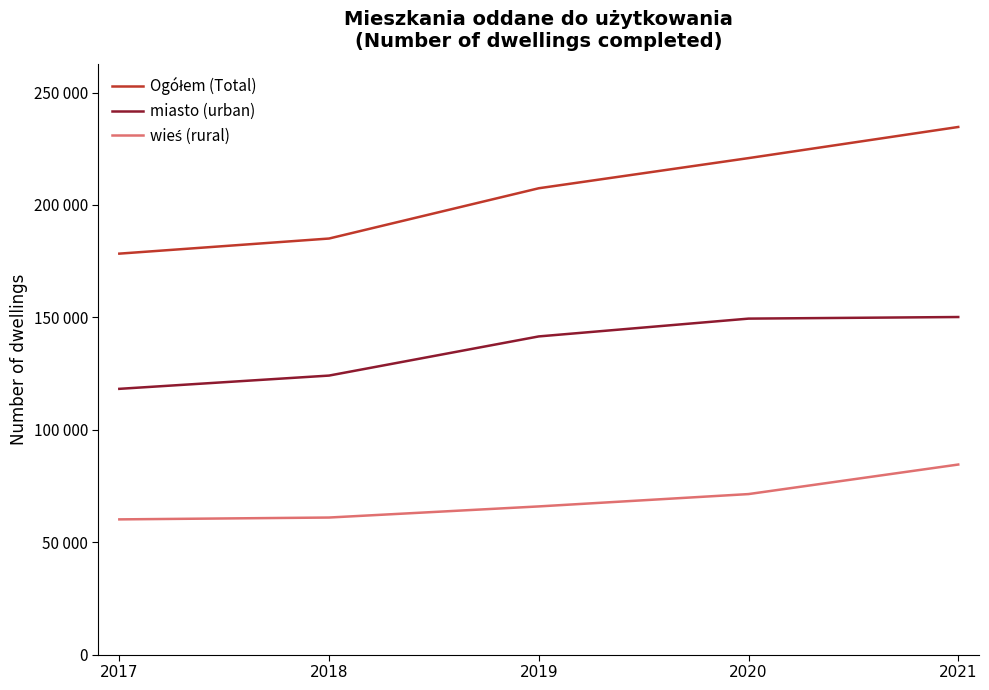

What is the difference between the Ogółem (Total) values at 2018 and 2017?

6721